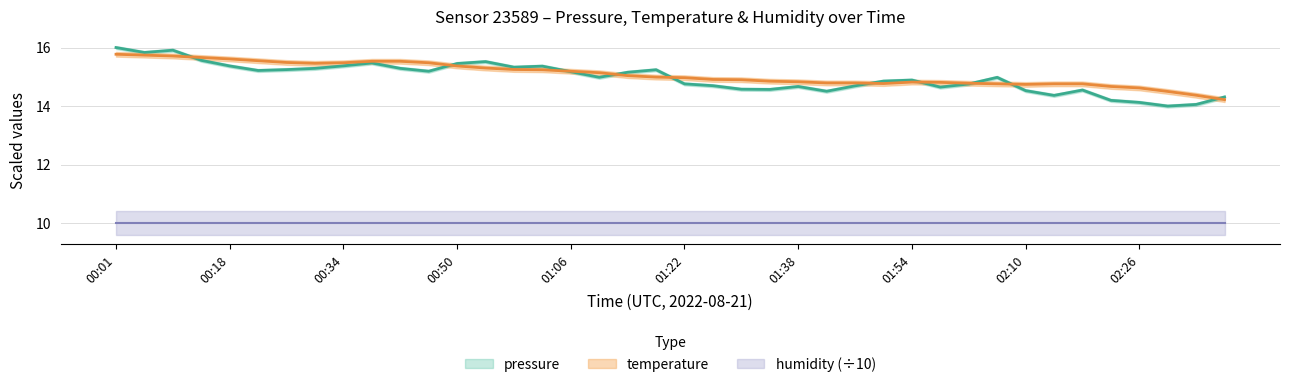

Which category has the highest value in the temperature series?

00:01